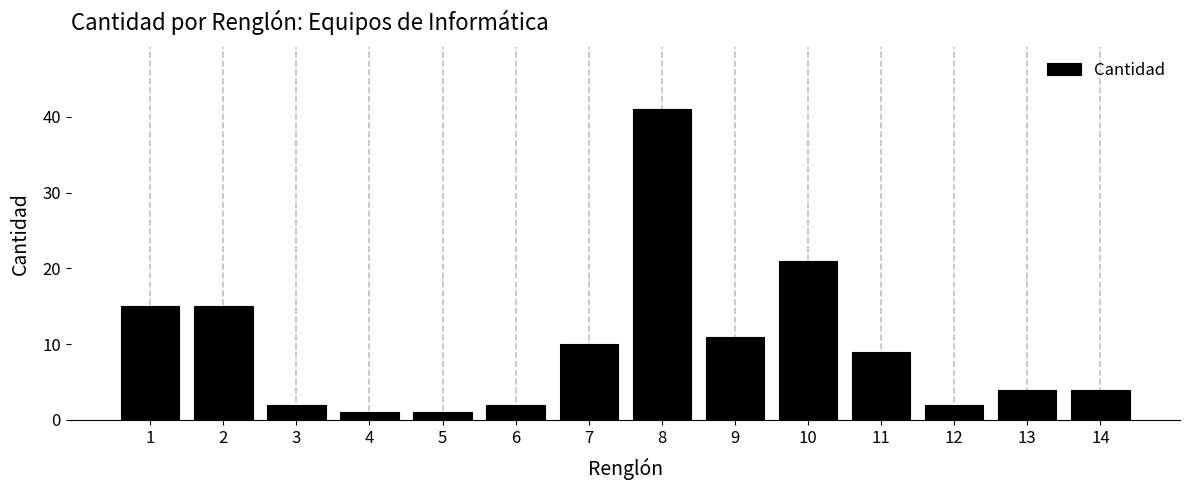

Reading left to right, what are all the values shown in this chart?

1=15	2=15	3=2	4=1	5=1	6=2	7=10	8=41	9=11	10=21	11=9	12=2	13=4	14=4